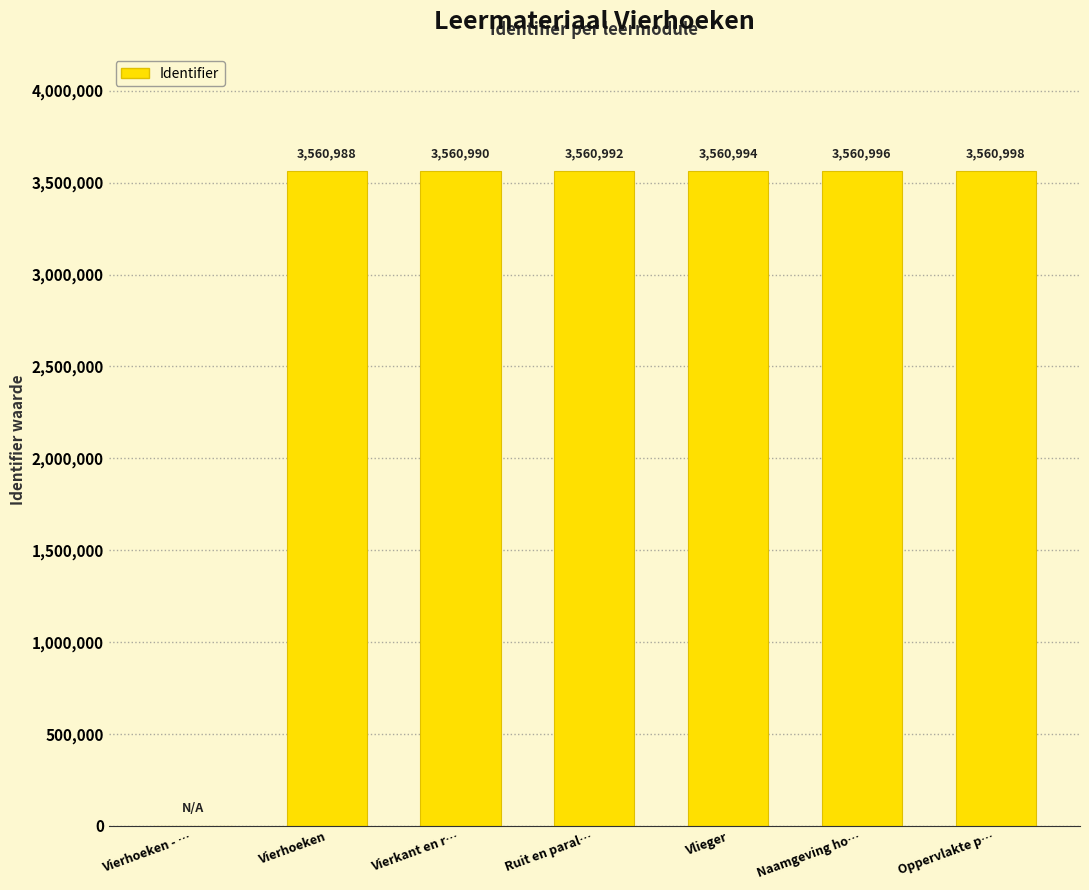

The chart shows a value of 5063590 at Oppervlakte p…. True or false?

False